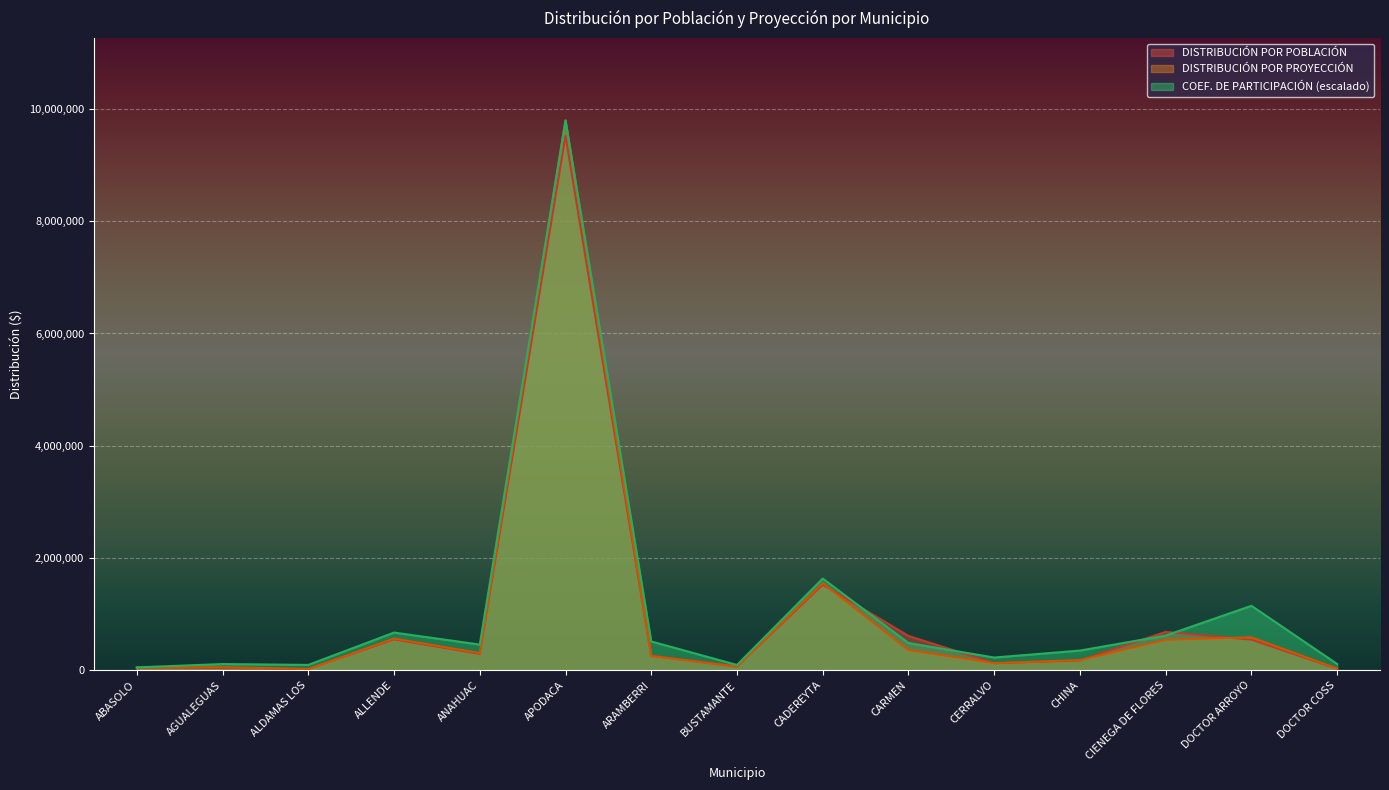

Which category has the lowest value across all series?

ALDAMAS LOS